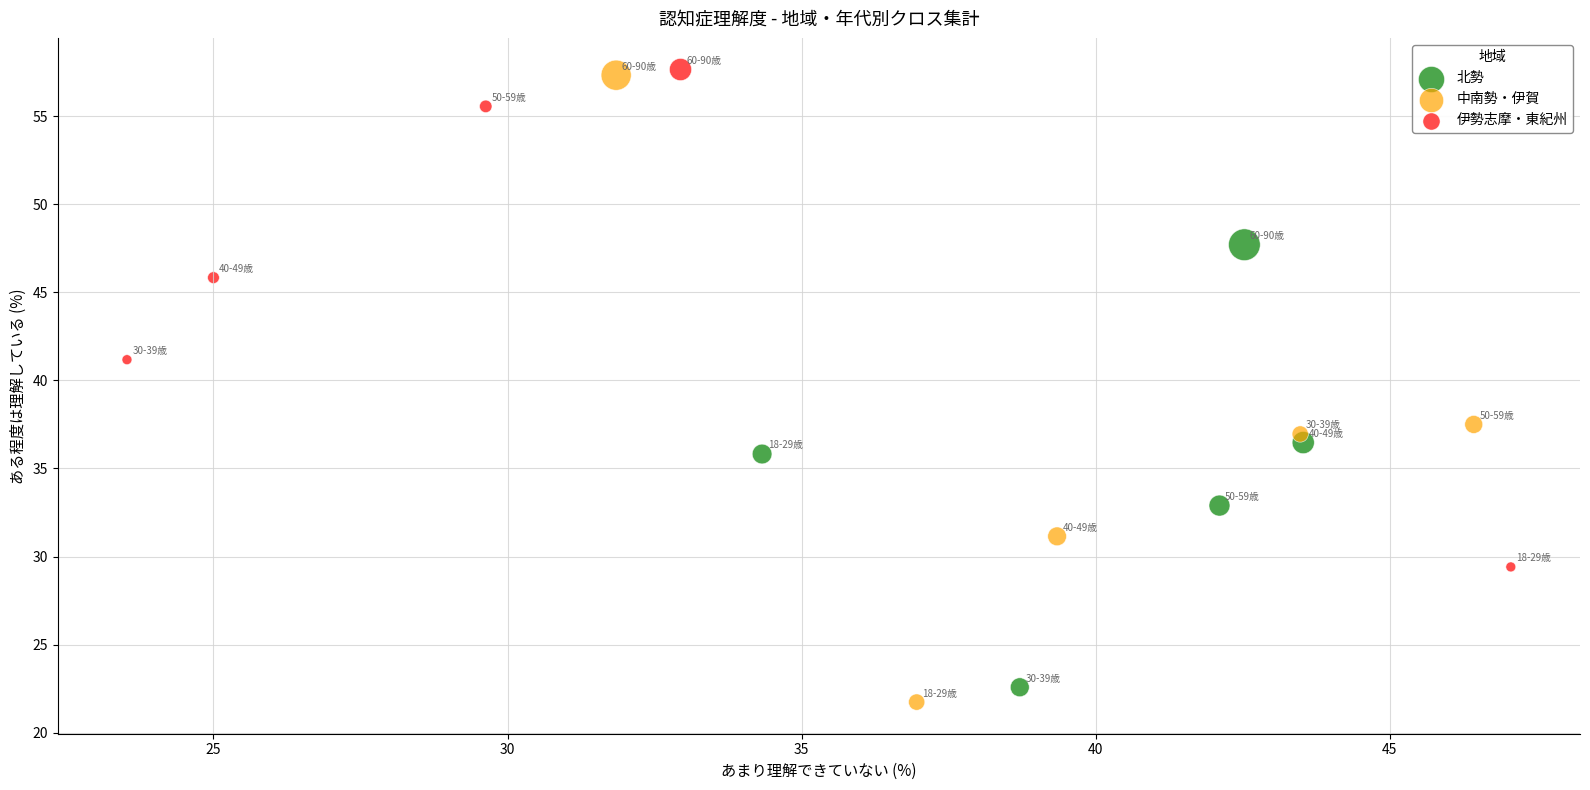

Which series has the largest Y range (max minus min)?

中南勢・伊賀